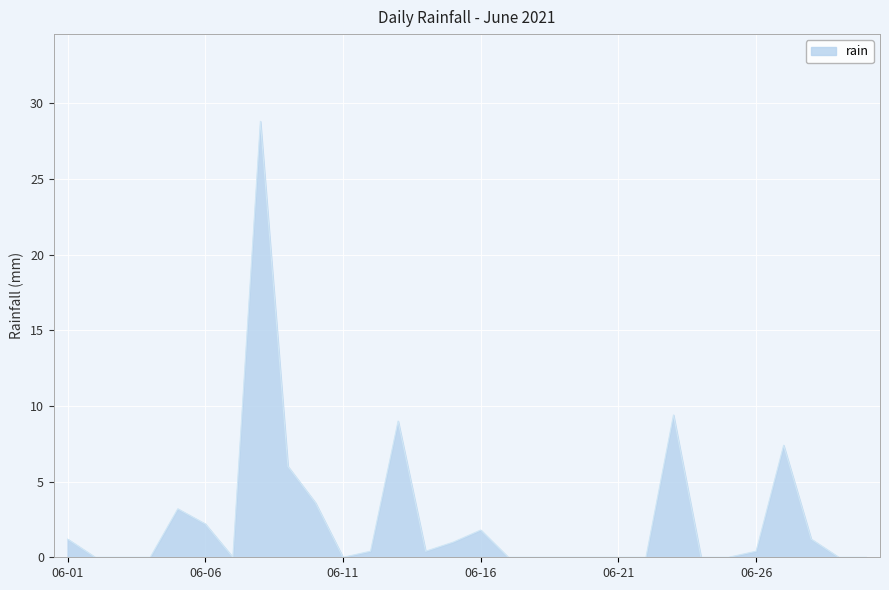

What is the difference between the maximum and minimum values?

28.8